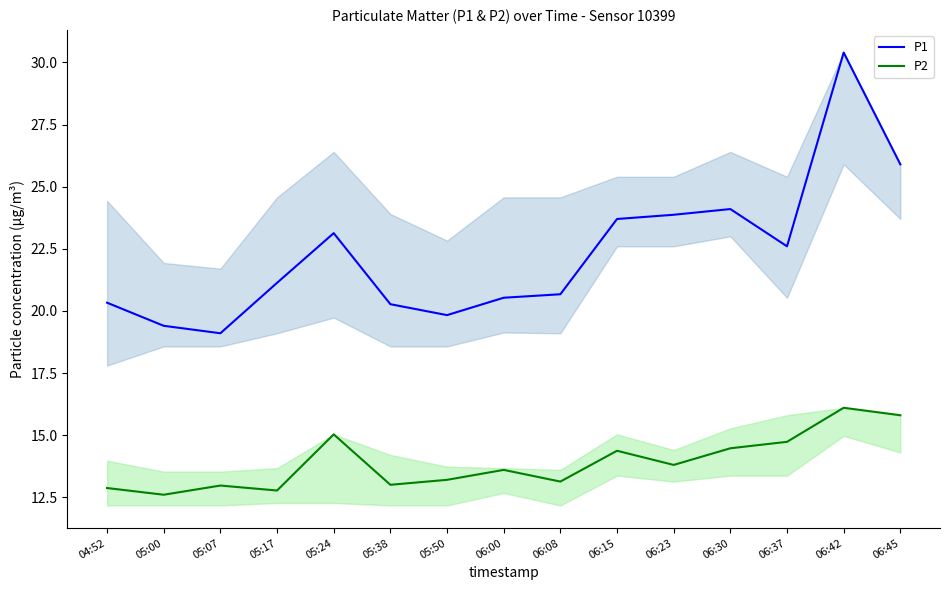

True or false: P2 has a value of 16.1 at 06:42.

True